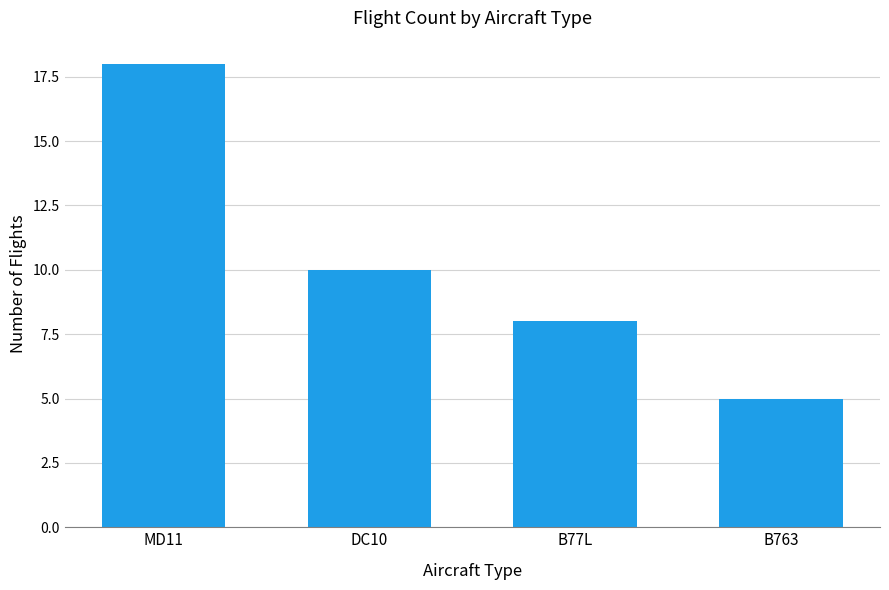

What is the sum of all values?

41